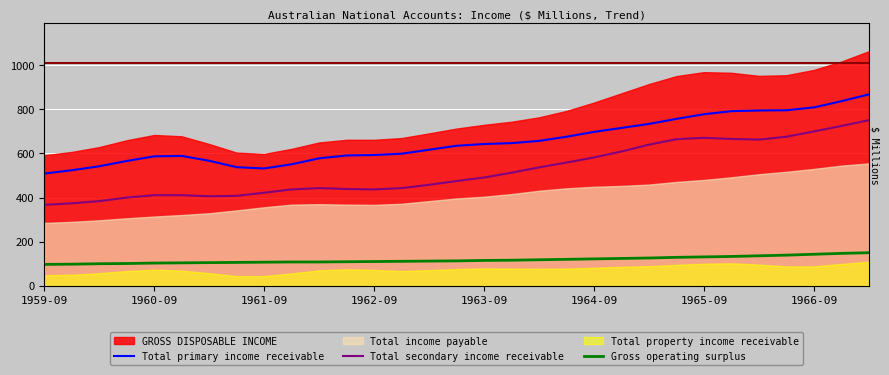

True or false: Total primary income receivable and Gross operating surplus cross at least once.

False